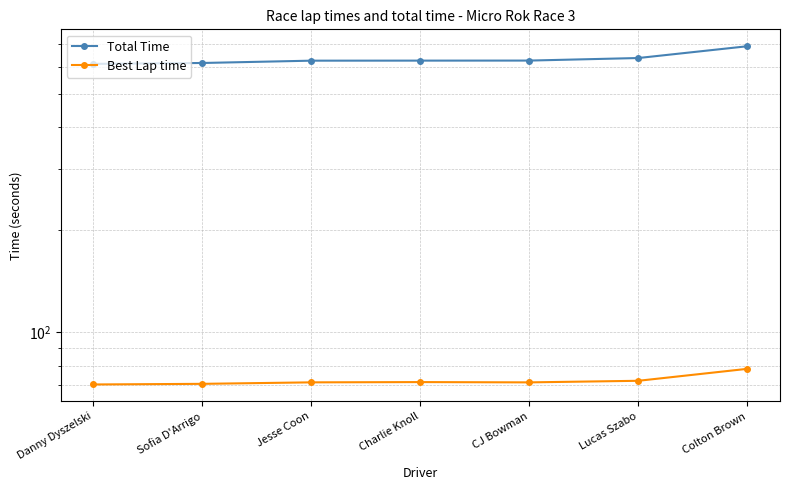

What is the label of the 3rd point from the left?

Jesse Coon